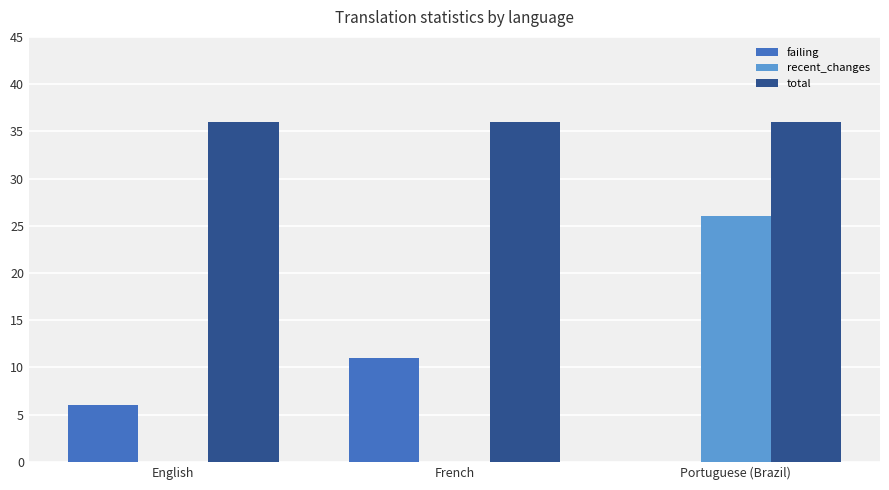

The value of total at French is 19. True or false?

False